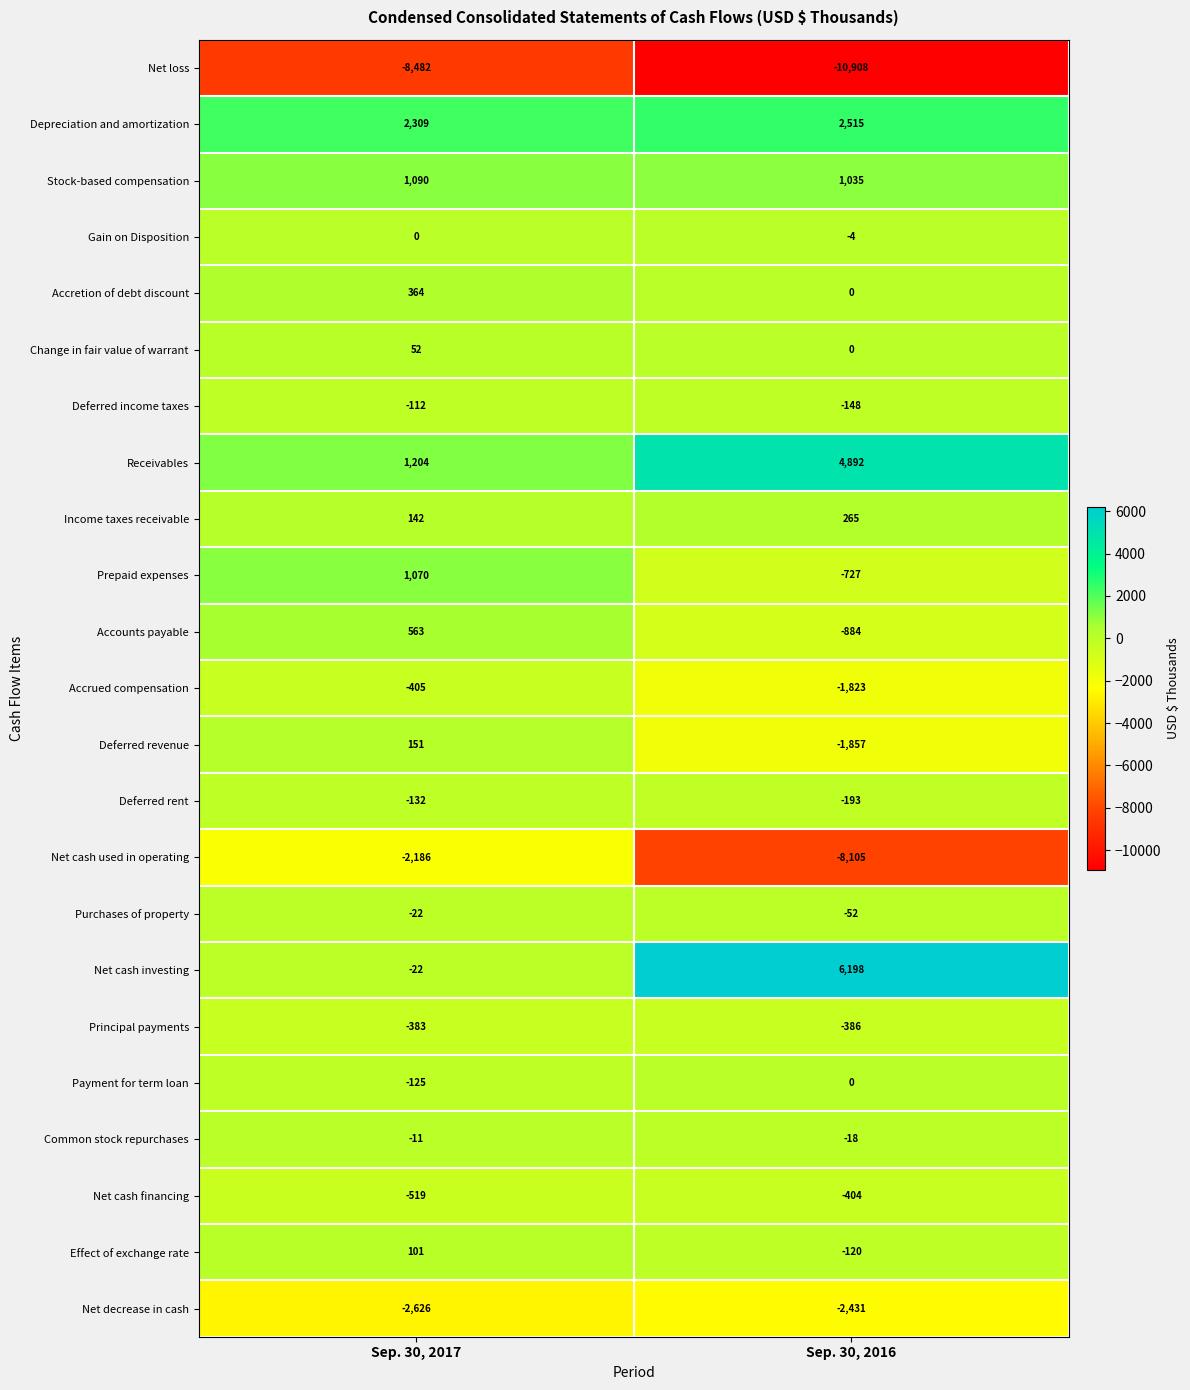

At which category is the sum across all series the highest?

Sep. 30, 2017